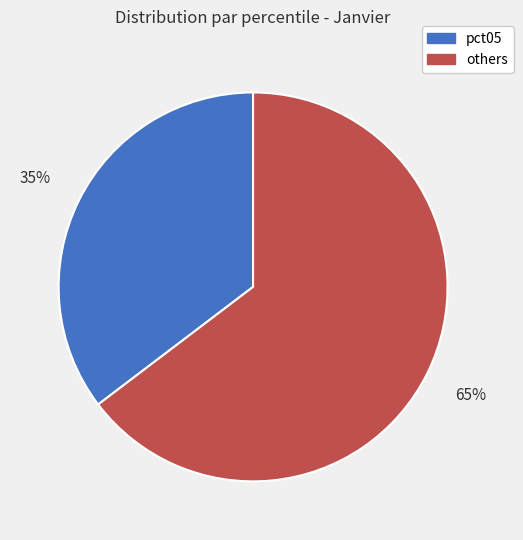

Is there a majority slice in this chart?

Yes